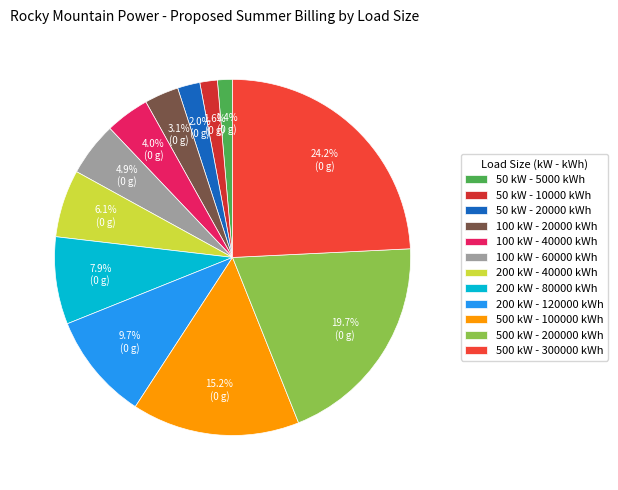

Count the number of slices in the pie.

12